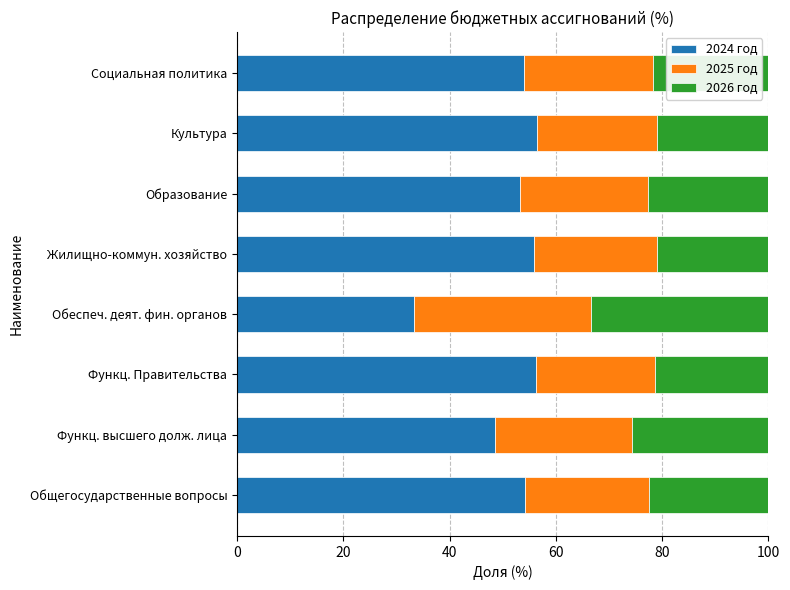

What is the difference between the 2024 год values at Культура and Общегосударственные вопросы?

2.2